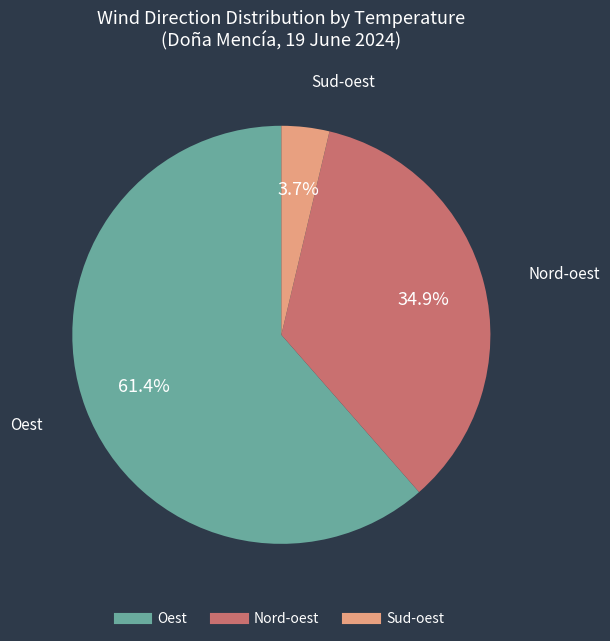

Is there any slice that represents more than half of the pie?

Yes